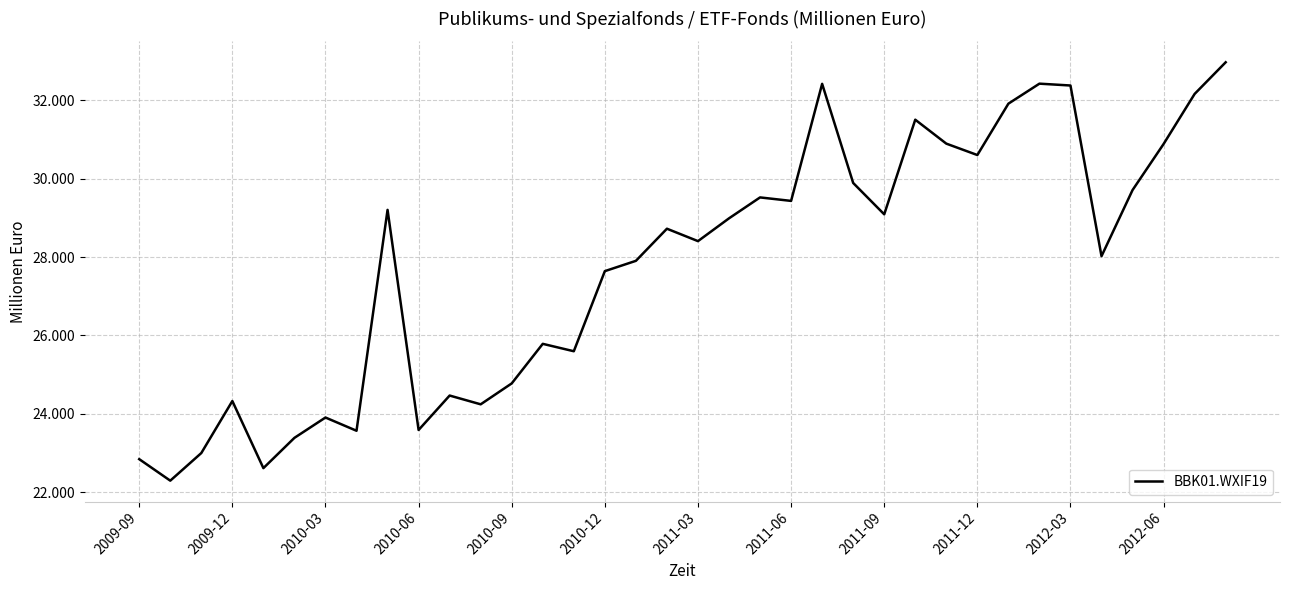

Does the chart have visible grid lines?

Yes